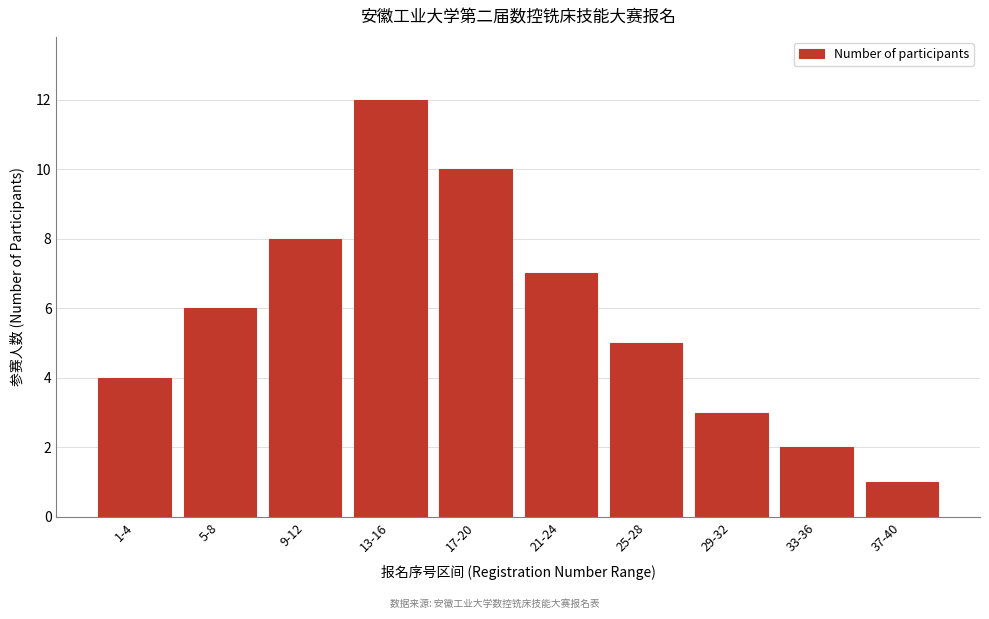

Reading right to left, list all the values displayed in this chart.

1	2	3	5	7	10	12	8	6	4